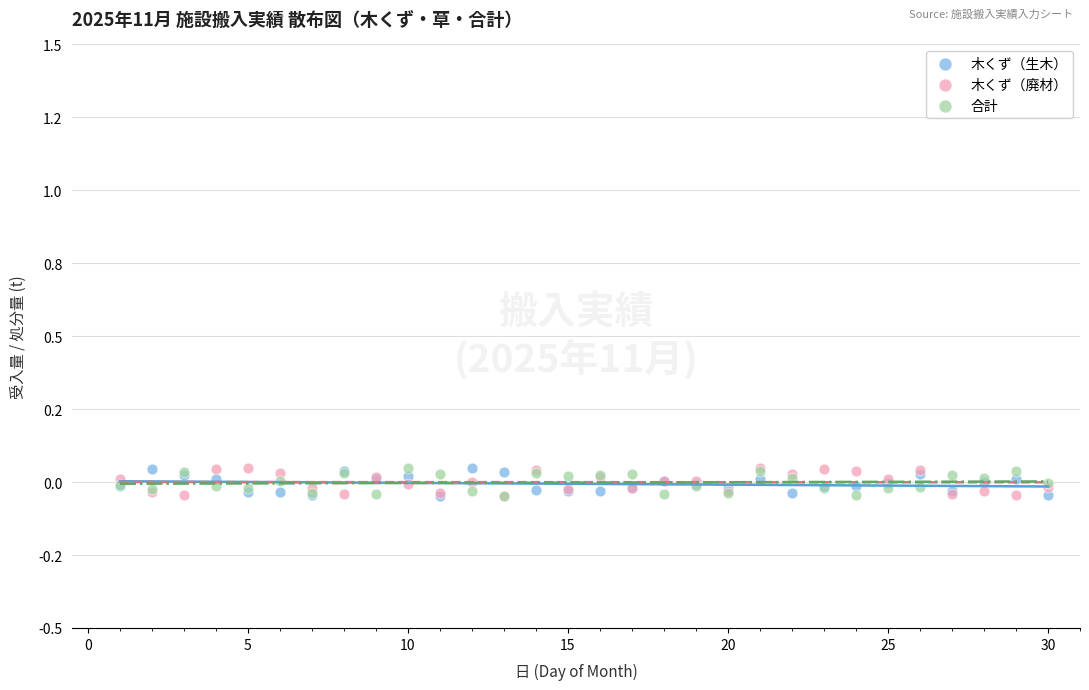

What are all the series names shown in the legend?

木くず（生木）, 木くず（廃材）, 合計